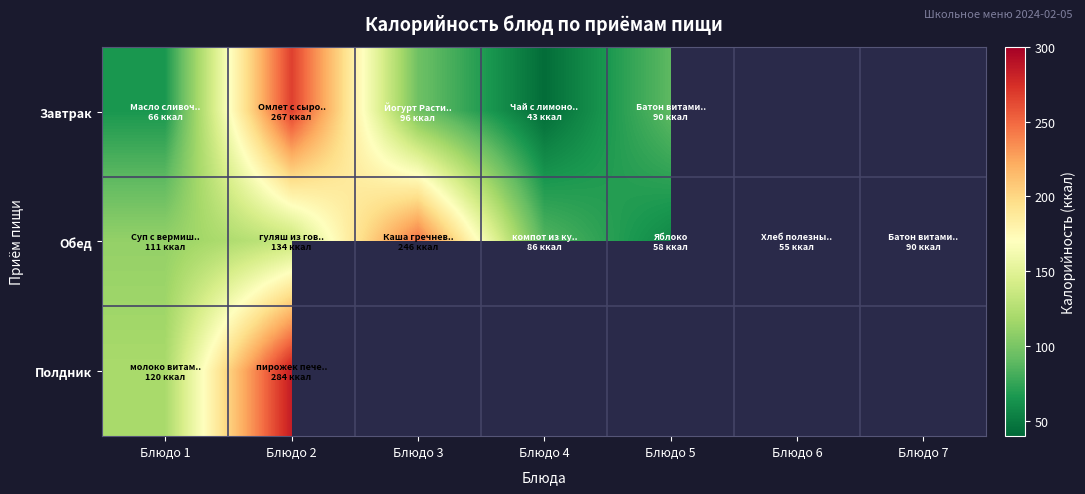

How many series are shown in this chart?

3